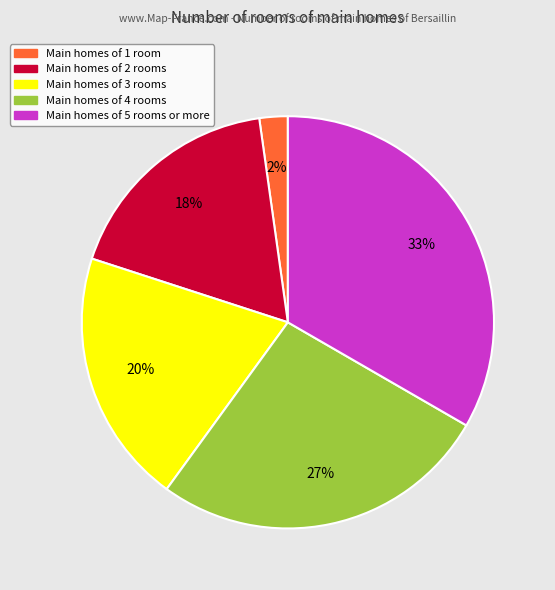

Count the number of slices in the pie.

5